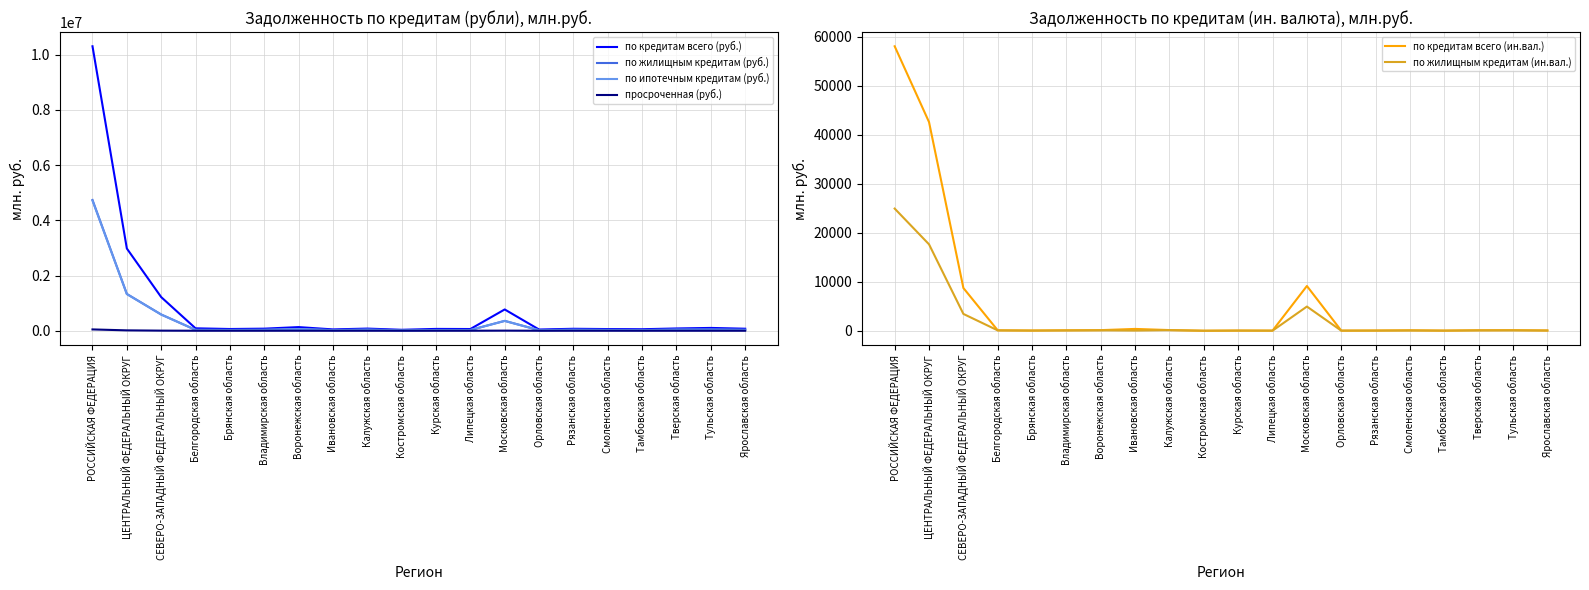

True or false: по жилищным кредитам (ин.вал.) and по кредитам всего (руб.) cross at least once.

False